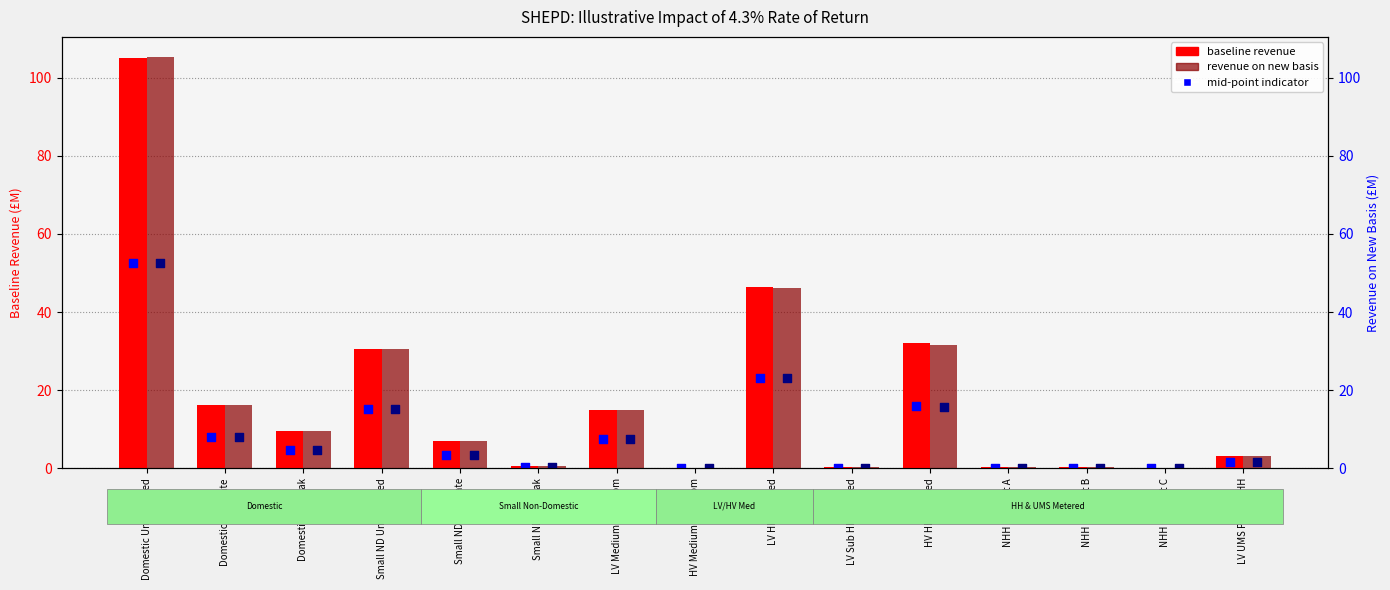

Which series has the largest Y range (max minus min)?

revenue on new basis